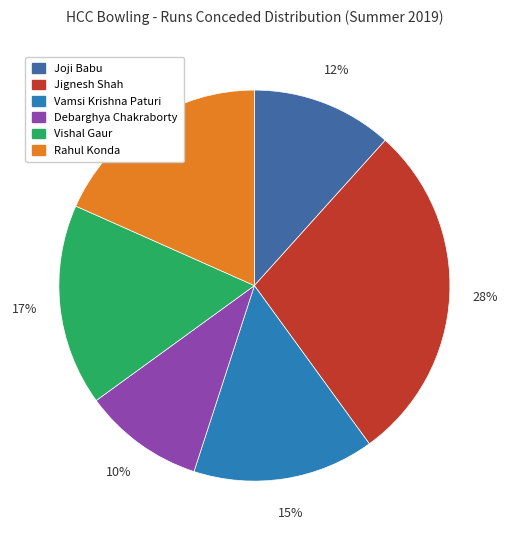

Is there a majority slice in this chart?

No